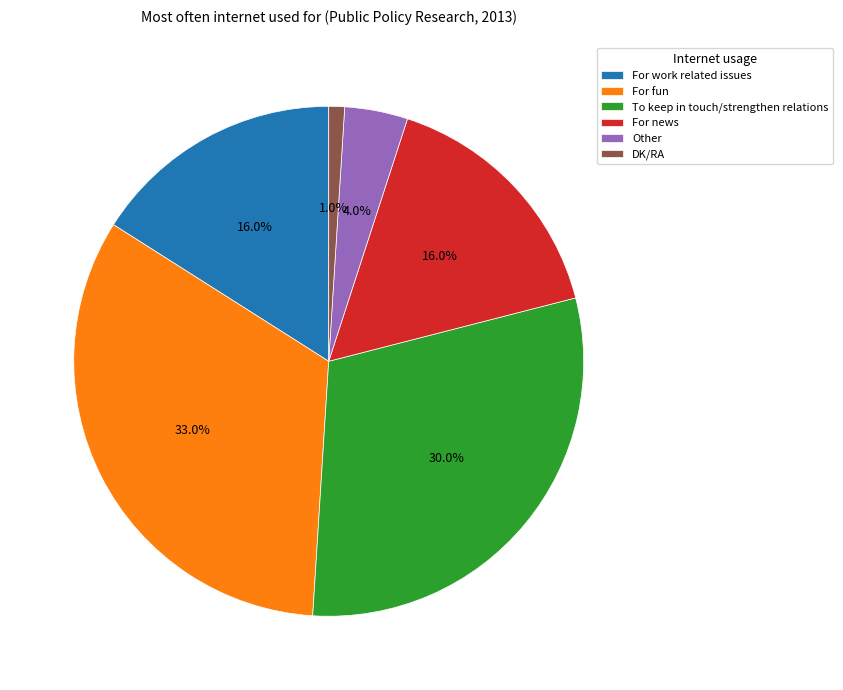

Does For work related issues represent more than half of the total?

No